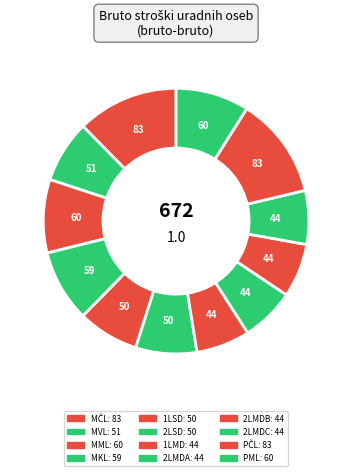

What percentage is the MČL slice, to the nearest percent?

12%